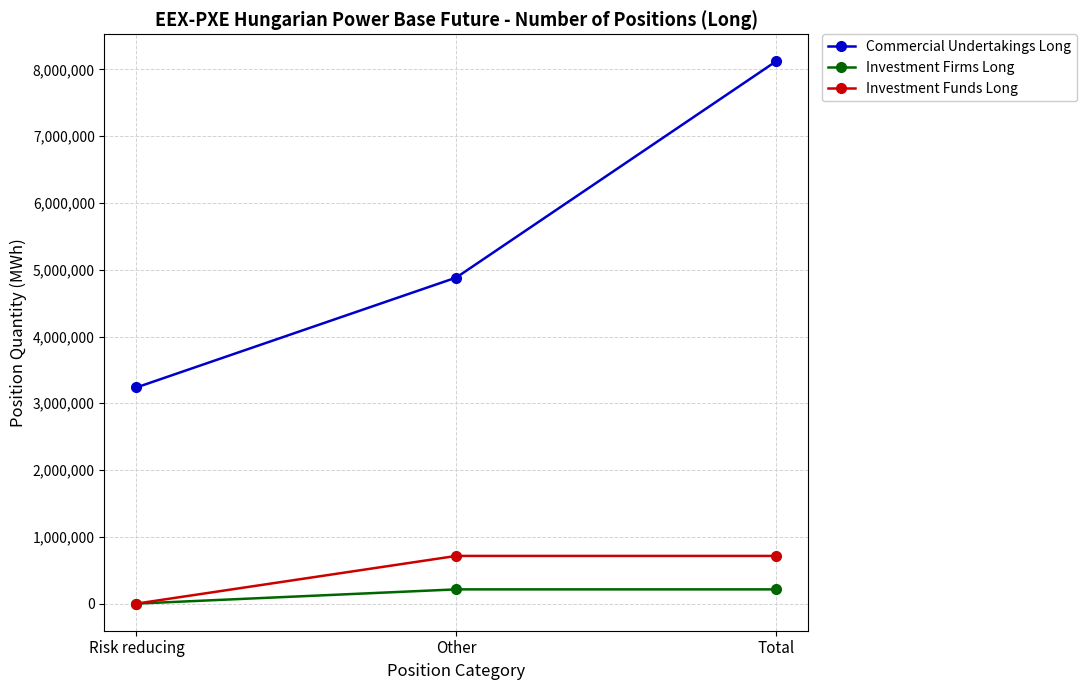

Is this an area chart (filled region under the line)?

No